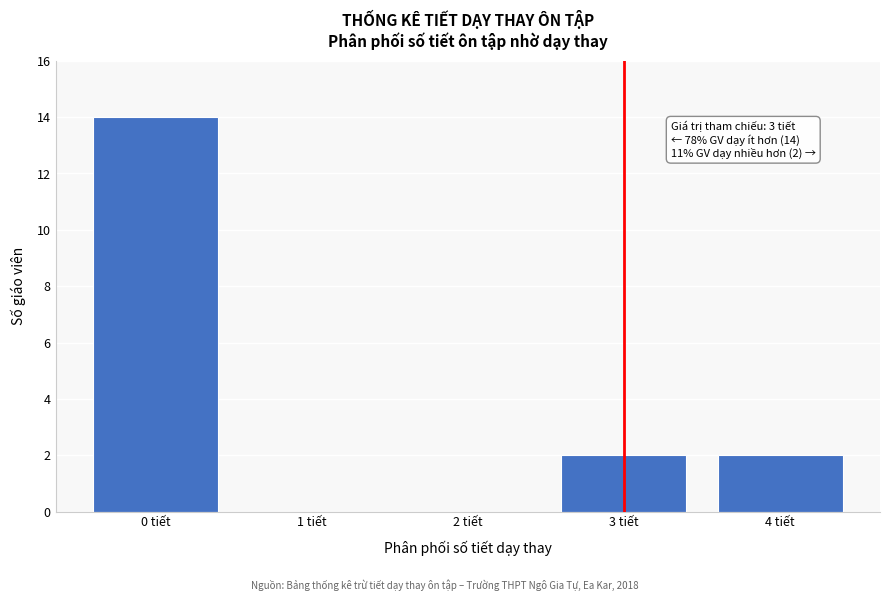

Which range on the x-axis has the tallest bar?

-0.5 to 0.5